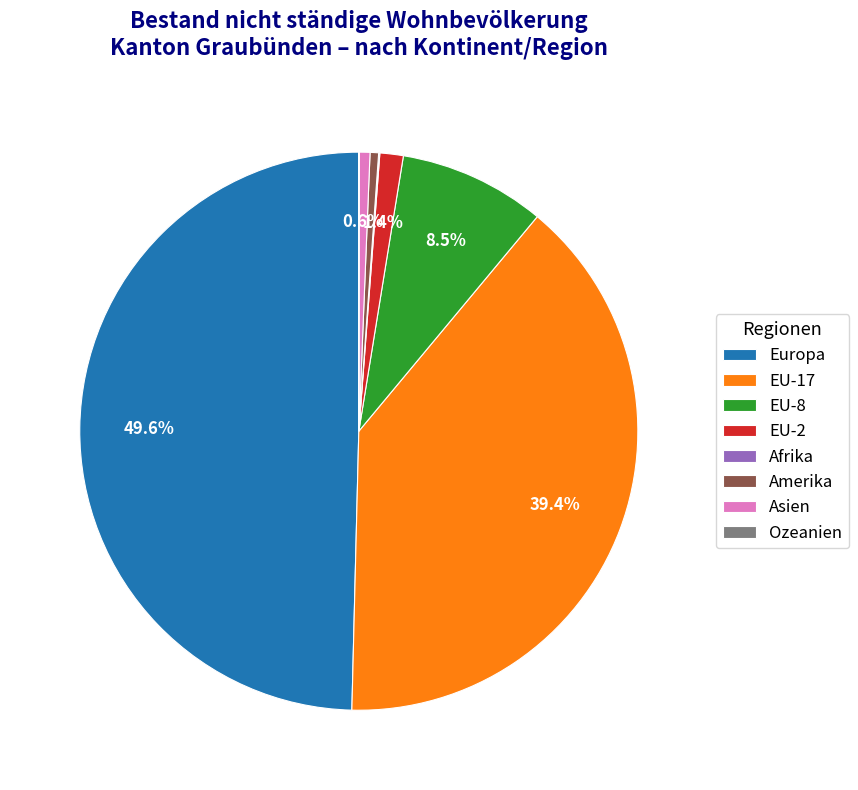

The EU-17 slice represents 39% of the pie. True or false?

True